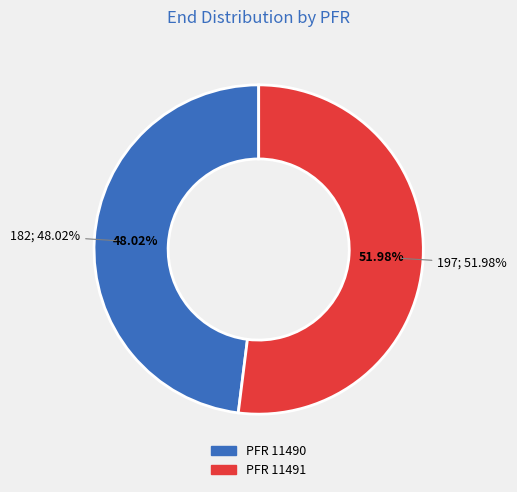

What is the total percentage of 11491 and 11490?

100.0%